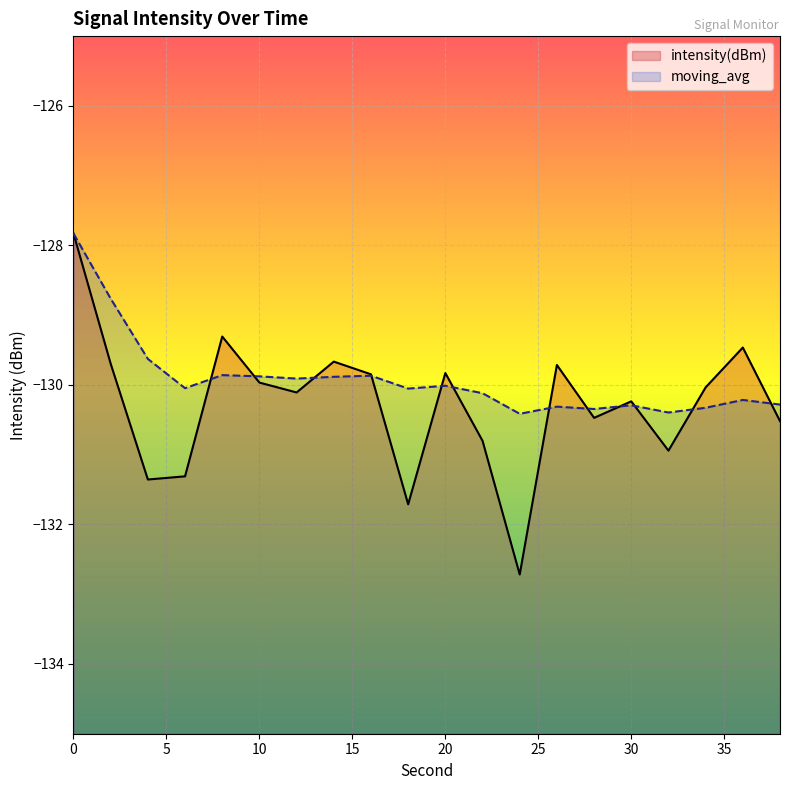

Where is moving_avg nearest to the value -129?

2